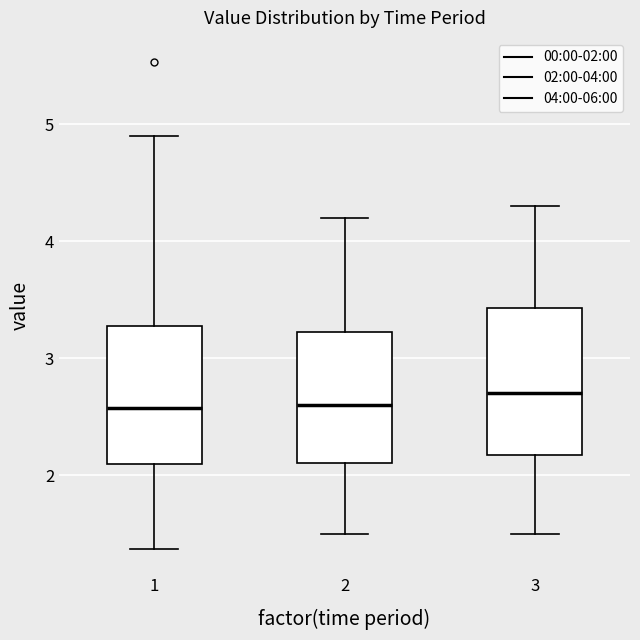

Reading left to right, transcribe this box plot: for each box, give where its median line is, the range the box spans, and where its two whiskers end, as read against the y-axis. The values are not printed on the chart, so give them approximately, as read against the axis.

1: median 2.6, box 2.1 to 3.3, whiskers 1.4 to 4.9
2: median 2.6, box 2.1 to 3.2, whiskers 1.5 to 4.2
3: median 2.7, box 2.2 to 3.4, whiskers 1.5 to 4.3